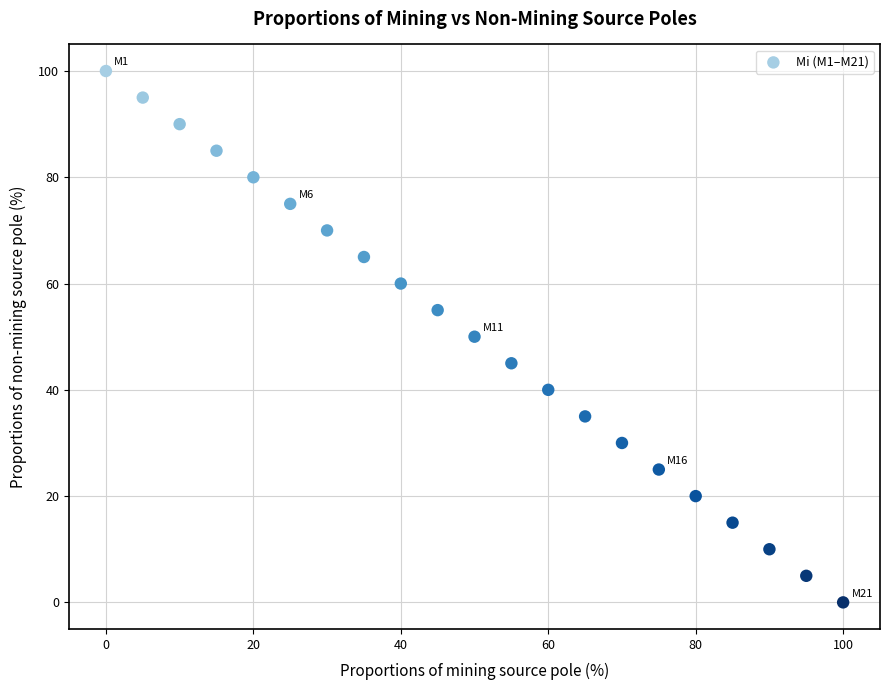

What is the range of Y values (max minus min)?

100